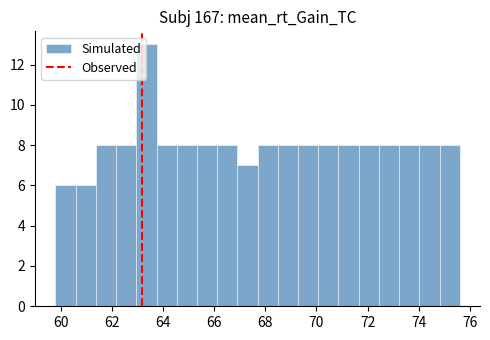

Read against the x-axis, roughly where is the centre of the tallest bar?

63.4